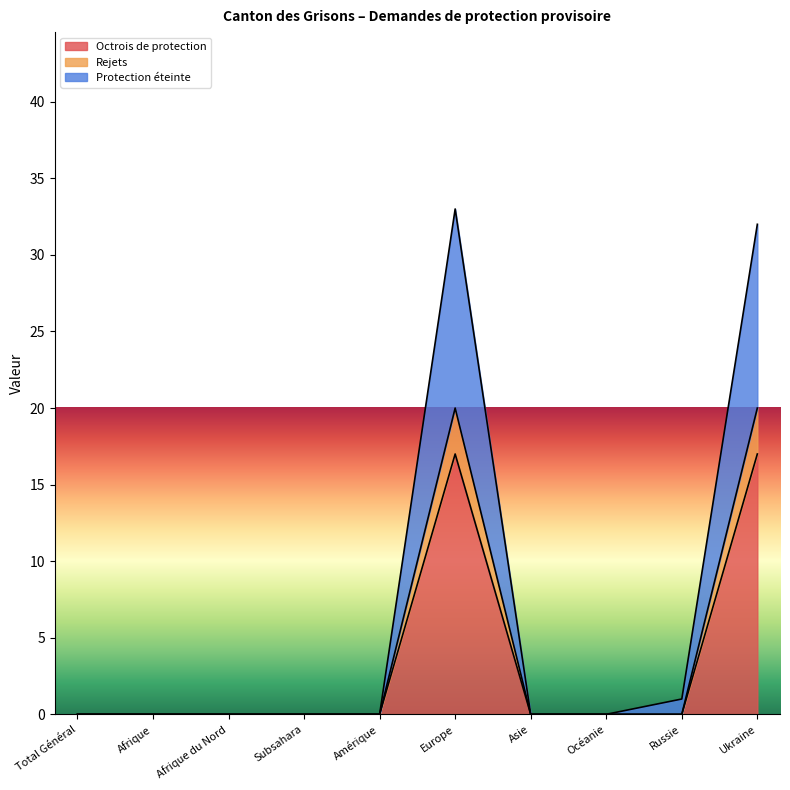

At how many categories does at least one series exceed 14?

2